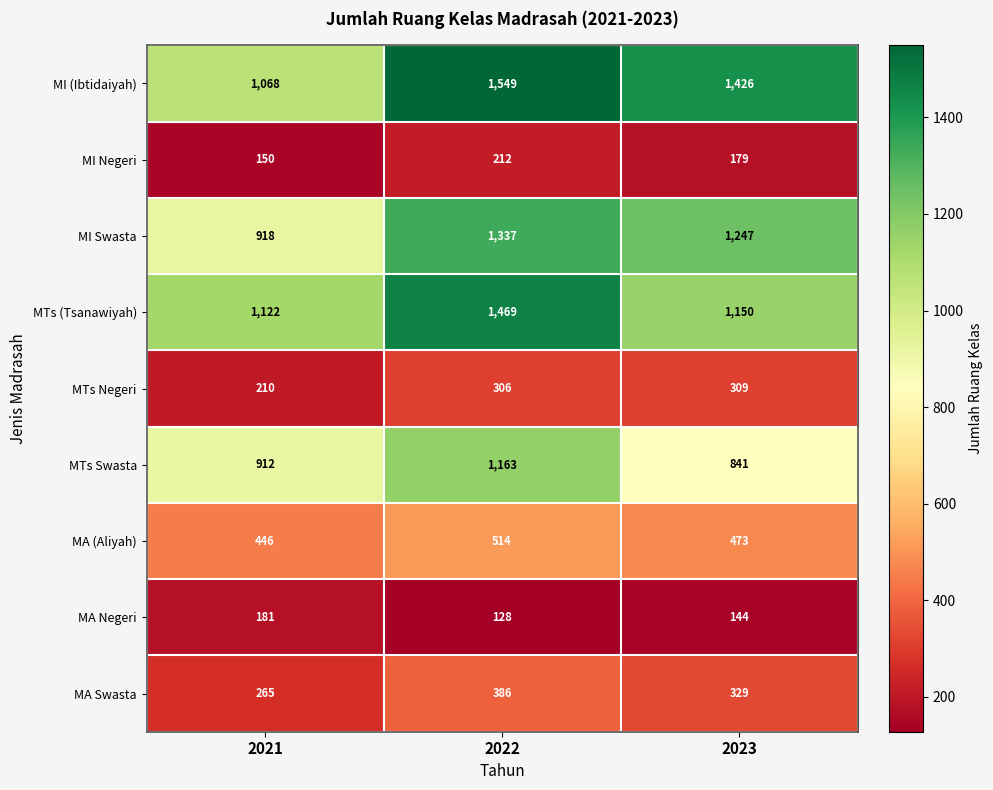

What is the difference between the maximum and minimum values in the MI Swasta series?

419